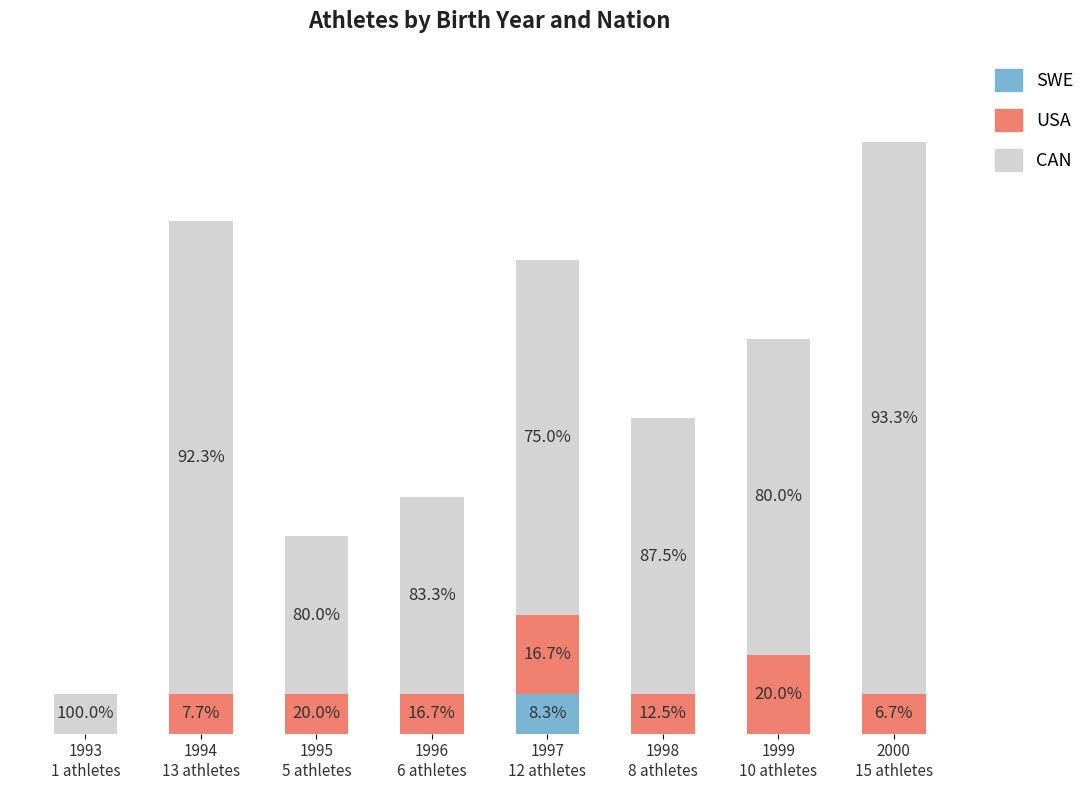

Does the chart contain stacked bars?

Yes